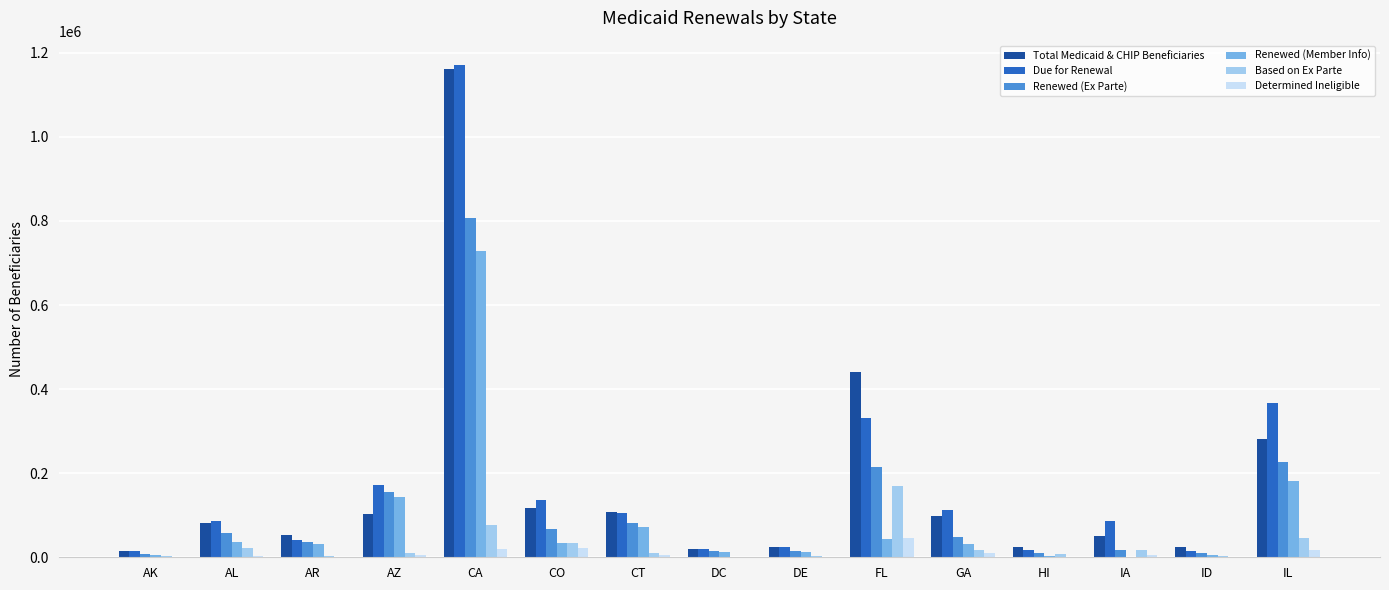

Are the bars horizontal?

No